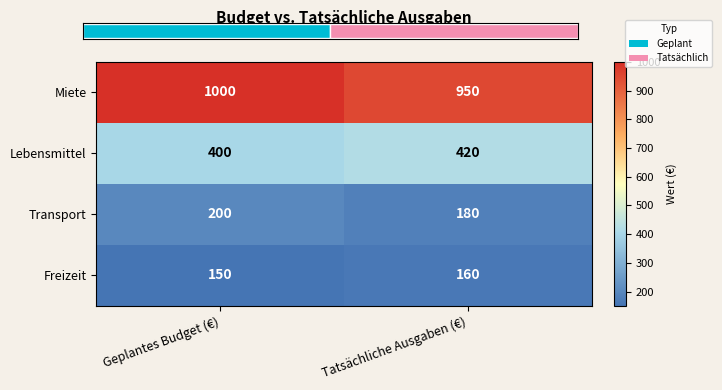

Between Geplantes Budget (€) and Tatsächliche Ausgaben (€), which is larger?

Geplantes Budget (€)